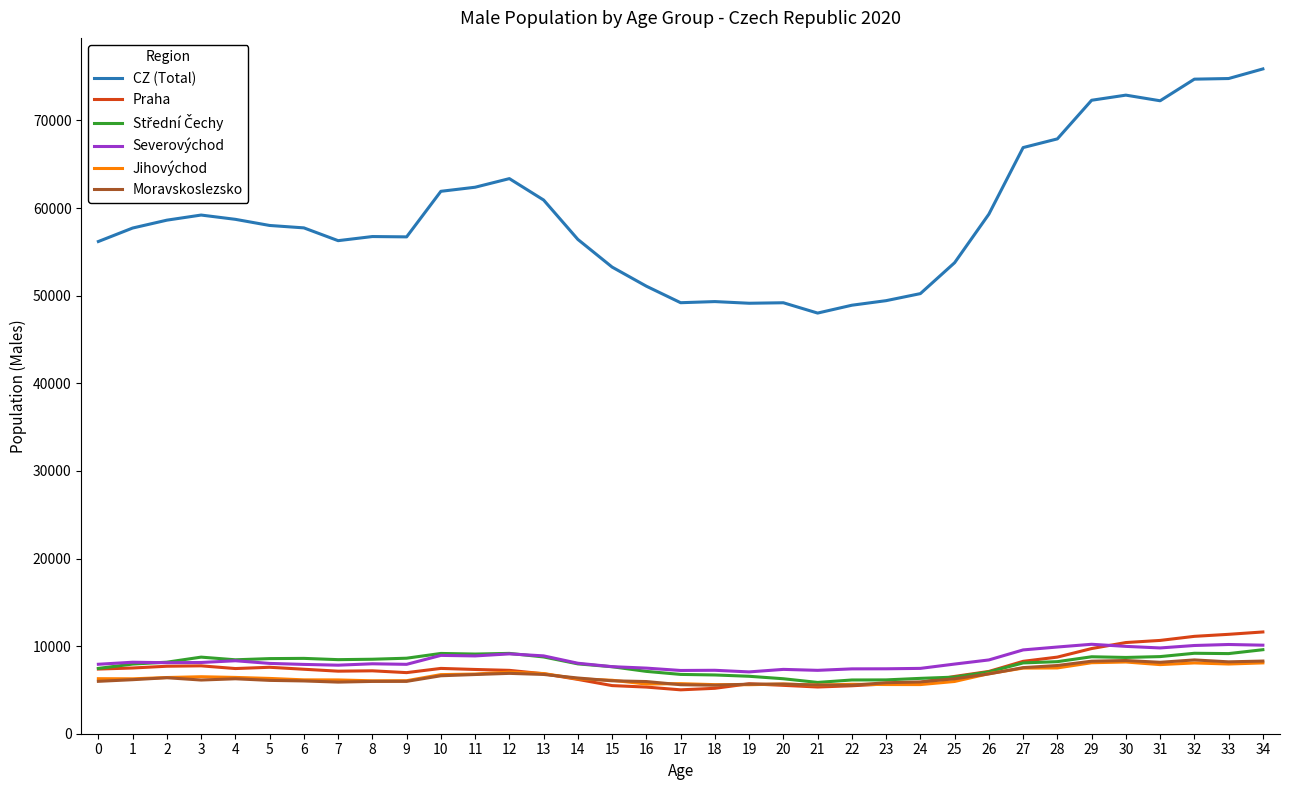

Which series has the widest spread of values?

CZ (Total)